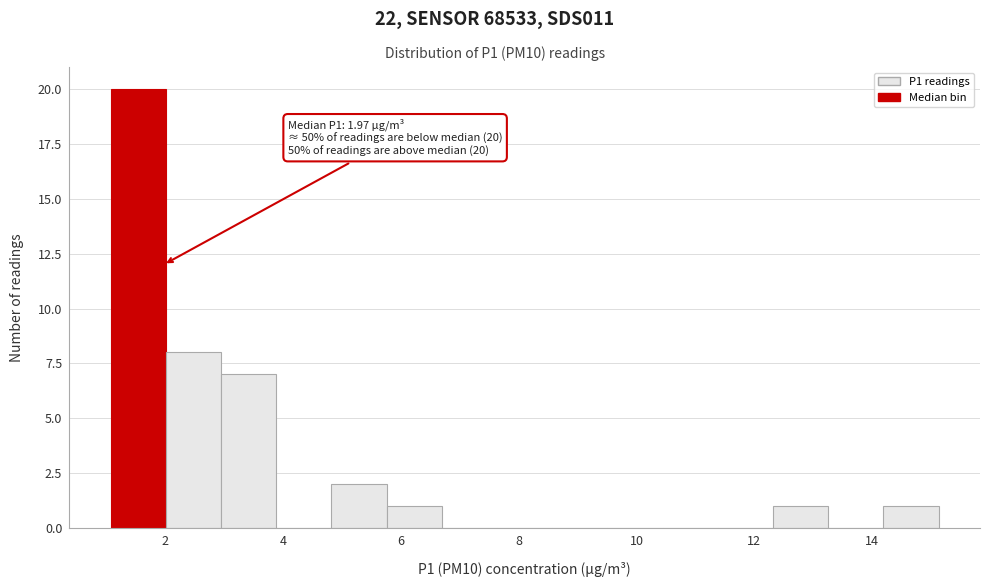

Which range on the x-axis has the tallest bar?

1.0 to 2.0